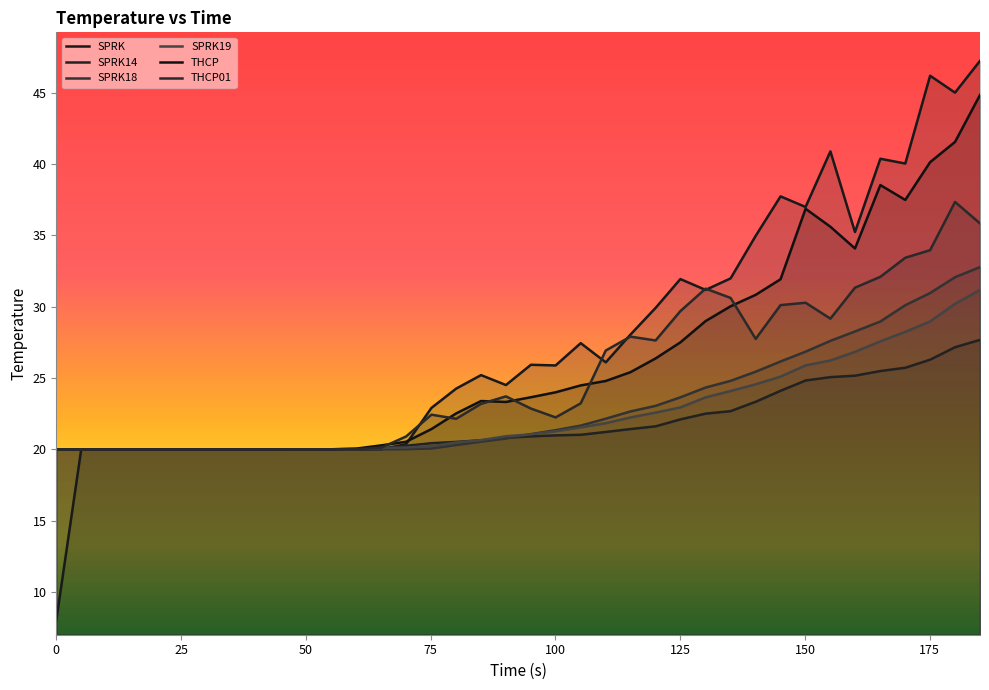

At which category is the sum across all series the highest?

185.05047